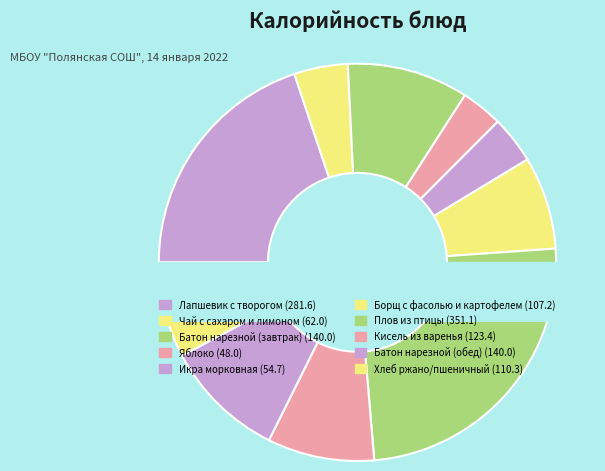

Does Борщ с фасолью и картофелем account for over 50% of the chart?

No